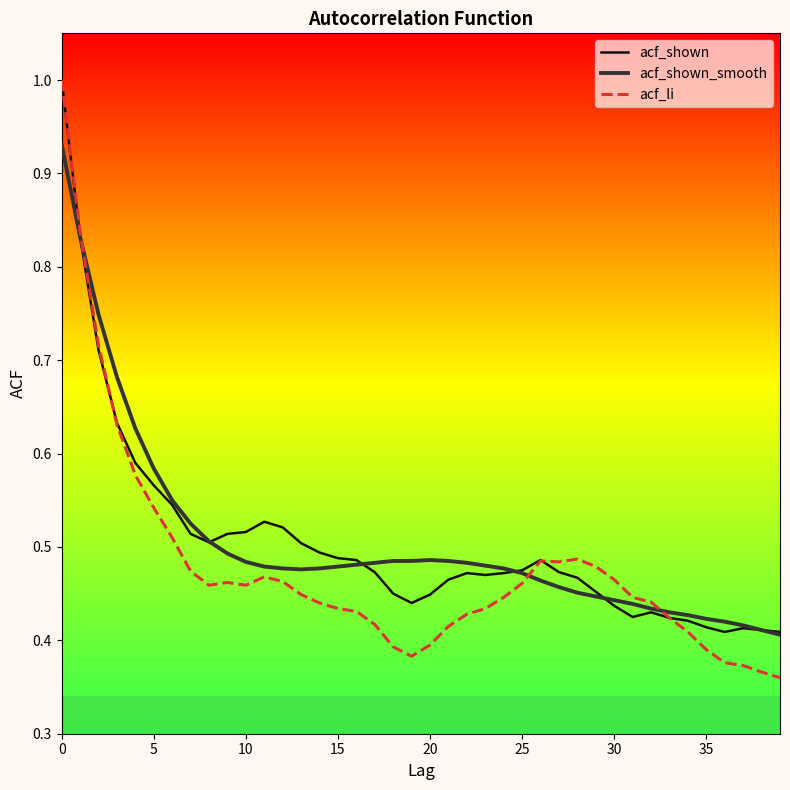

Which series has the largest range (max minus min)?

acf_li